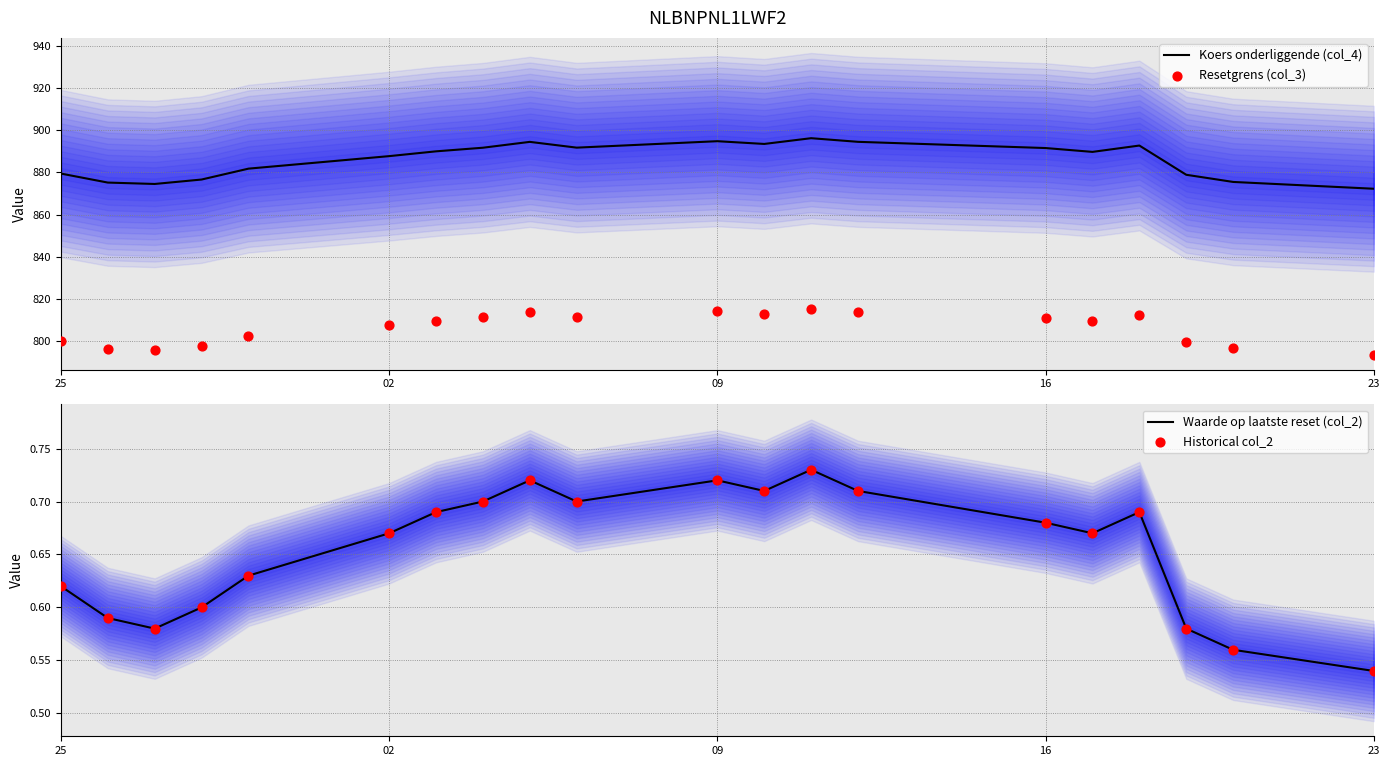

What are all the series names shown in the legend?

Koers onderliggende (col_4), Resetgrens (col_3), Waarde op laatste reset (col_2), Historical col_2